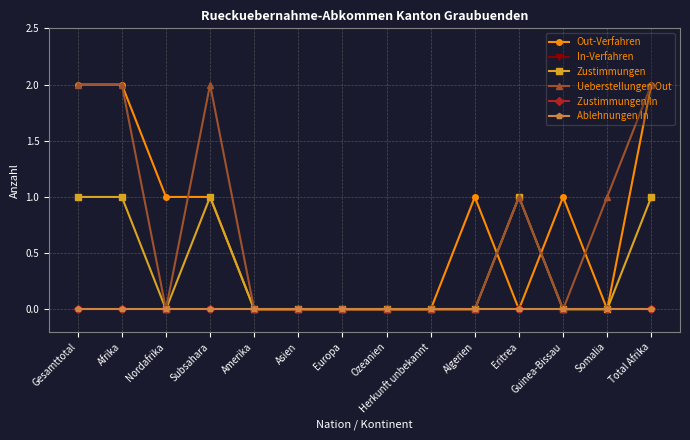

Reading left to right, list all the values displayed in this chart.

Out-Verfahren: 2	2	1	1	0	0	0	0	0	1	0	1	0	2
In-Verfahren: 0	0	0	0	0	0	0	0	0	0	0	0	0	0
Zustimmungen: 1	1	0	1	0	0	0	0	0	0	1	0	0	1
Ueberstellungen Out: 2	2	0	2	0	0	0	0	0	0	1	0	1	2
Zustimmungen In: 0	0	0	0	0	0	0	0	0	0	0	0	0	0
Ablehnungen In: 0	0	0	0	0	0	0	0	0	0	0	0	0	0